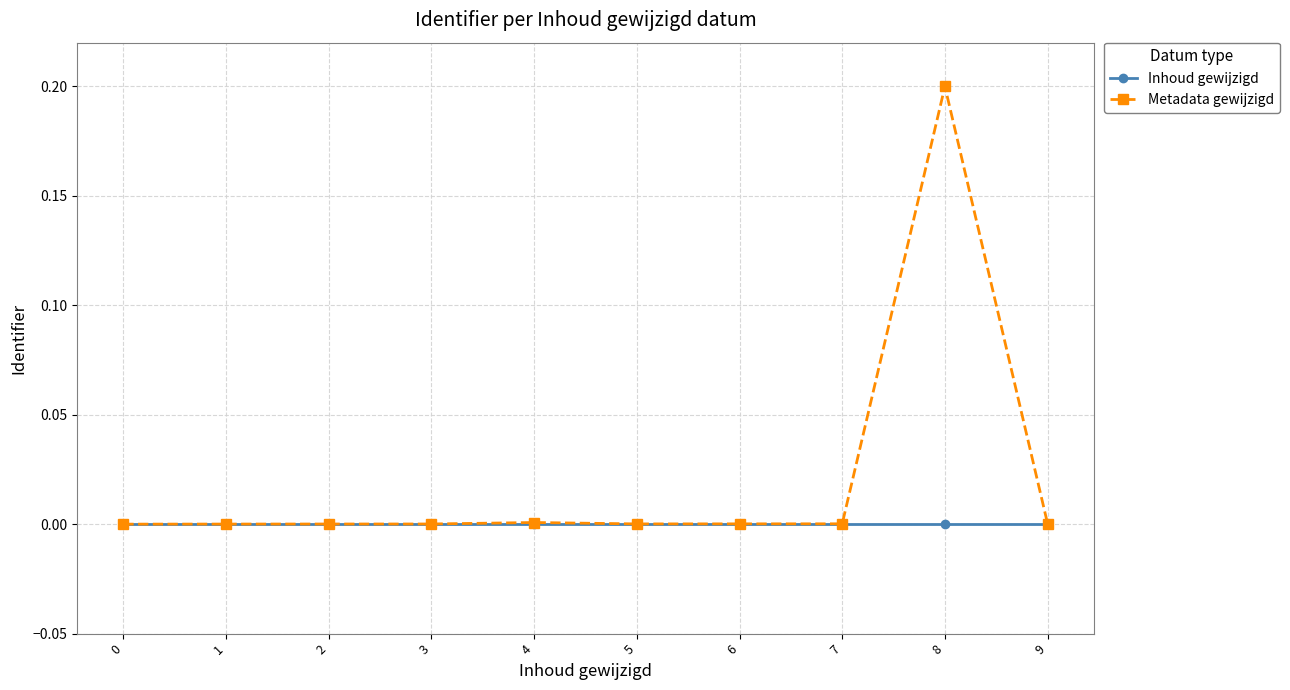

Rank the series by their average value, from lowest to highest.

Inhoud gewijzigd, Metadata gewijzigd